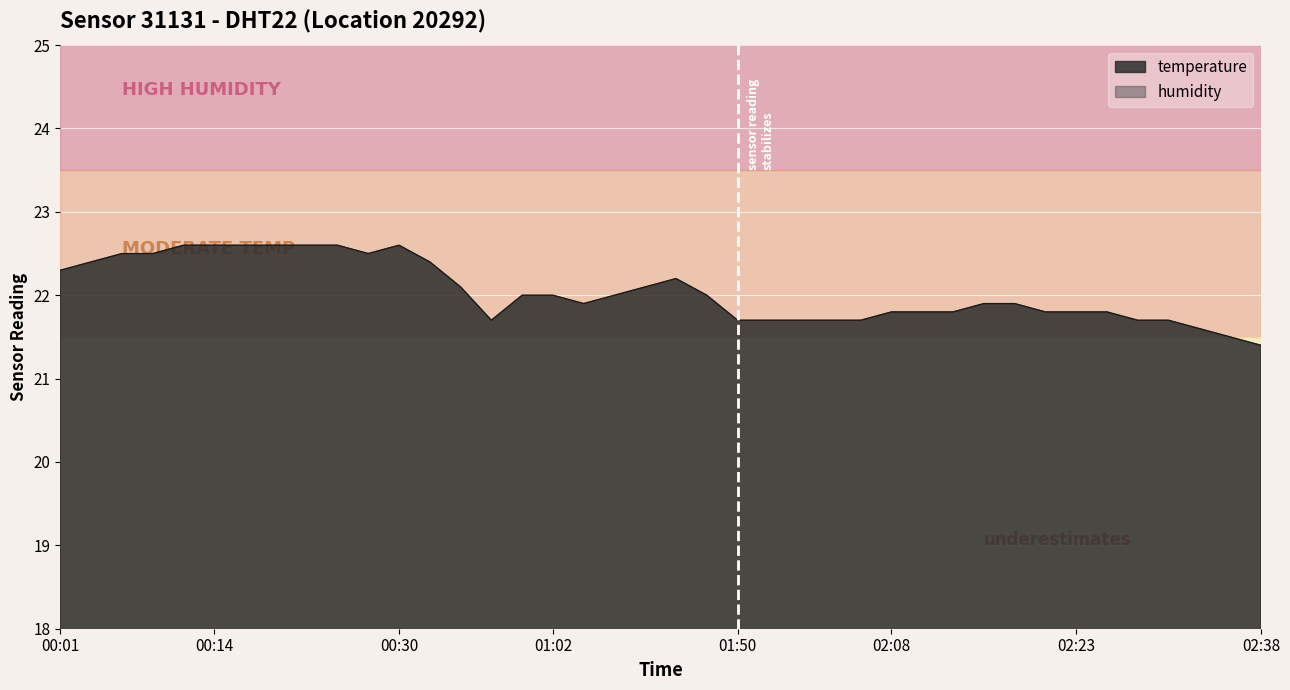

Which category has the highest value across all series?

00:11